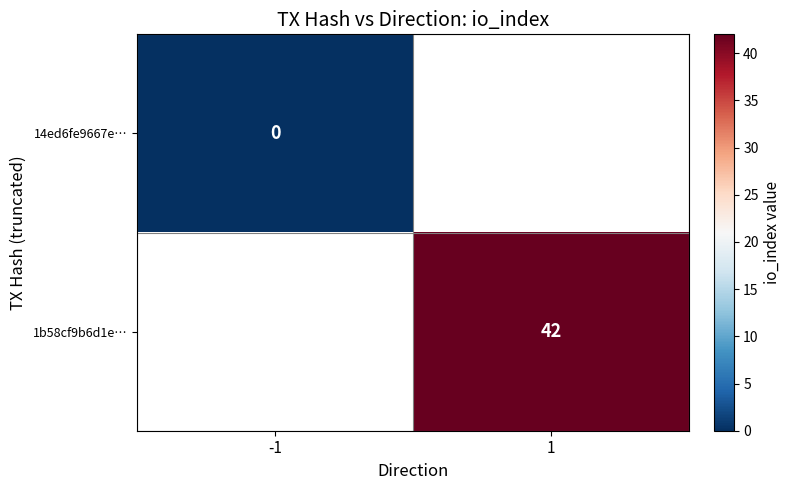

Is the value of 1b58cf9b6d1e… at 1 greater than the value of 14ed6fe9667e… at -1?

Yes